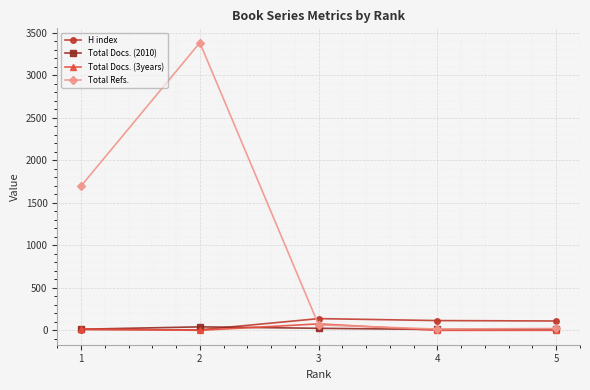

How many lines are shown in the chart?

4